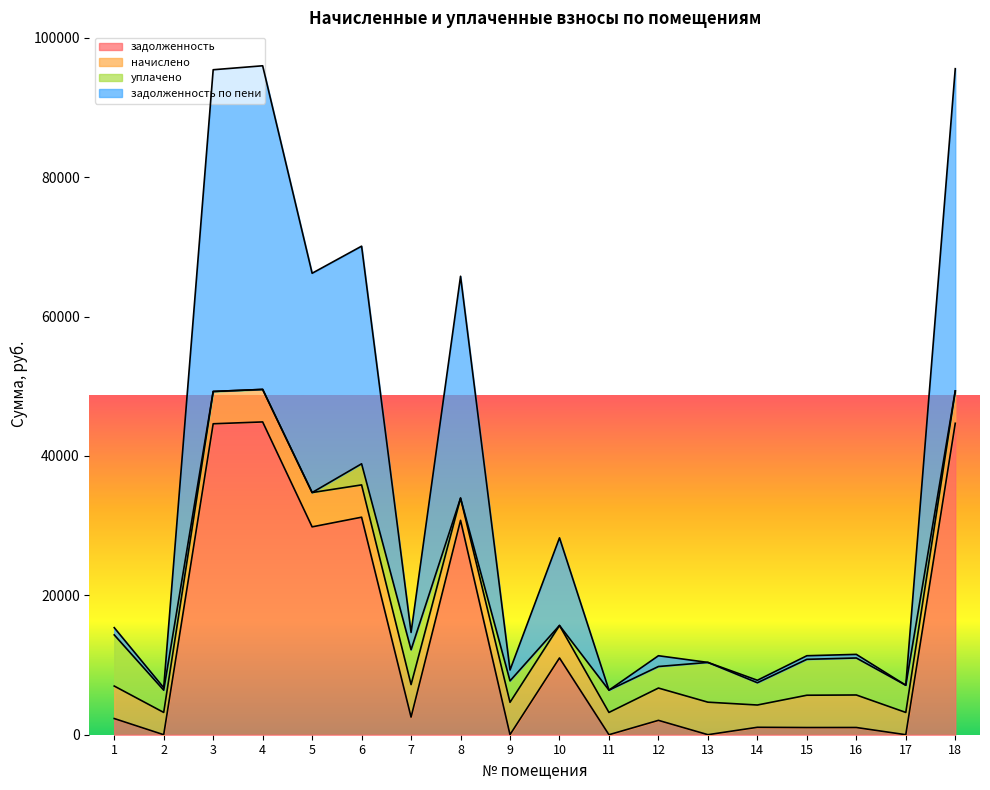

At which label does задолженность first exceed 2320?

1